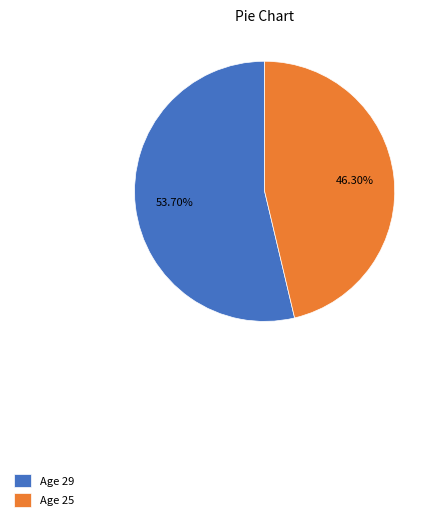

Which has a higher value, Age 25 or Age 29?

Age 29